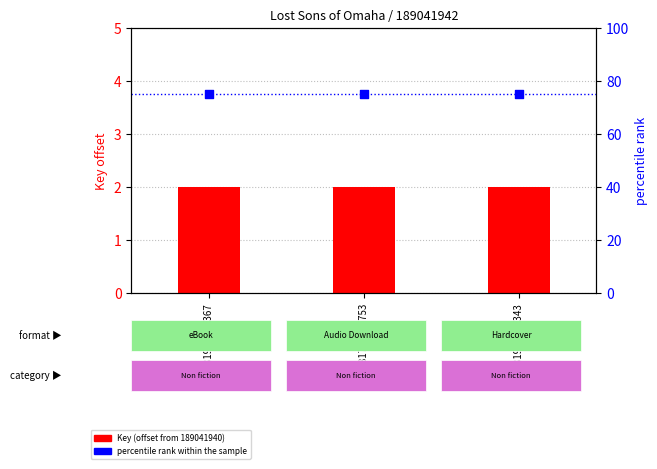

Which series has the widest spread of Y values?

Key (offset from 189041940)